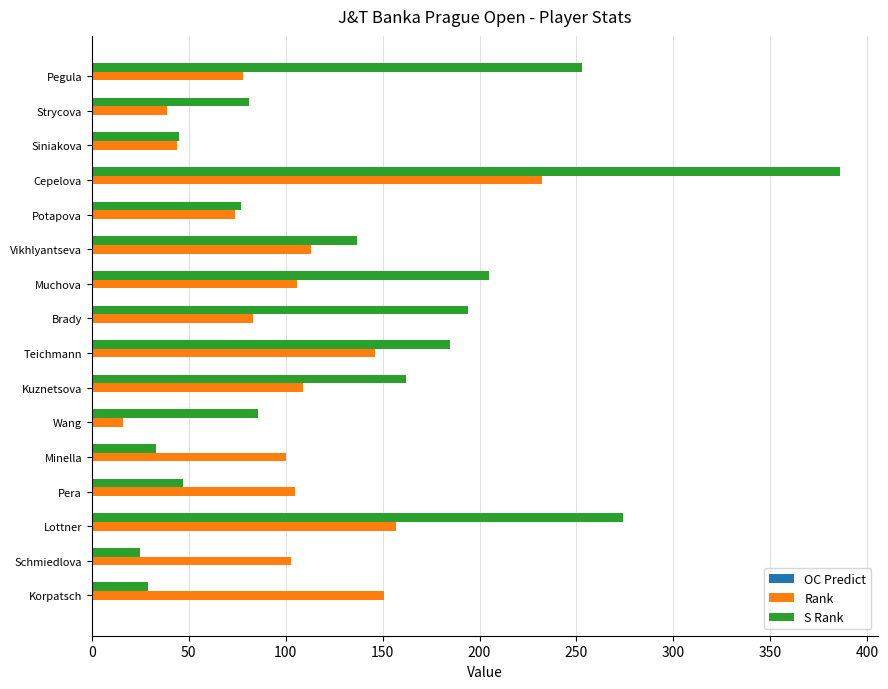

What is the maximum value shown in the chart?

386.0